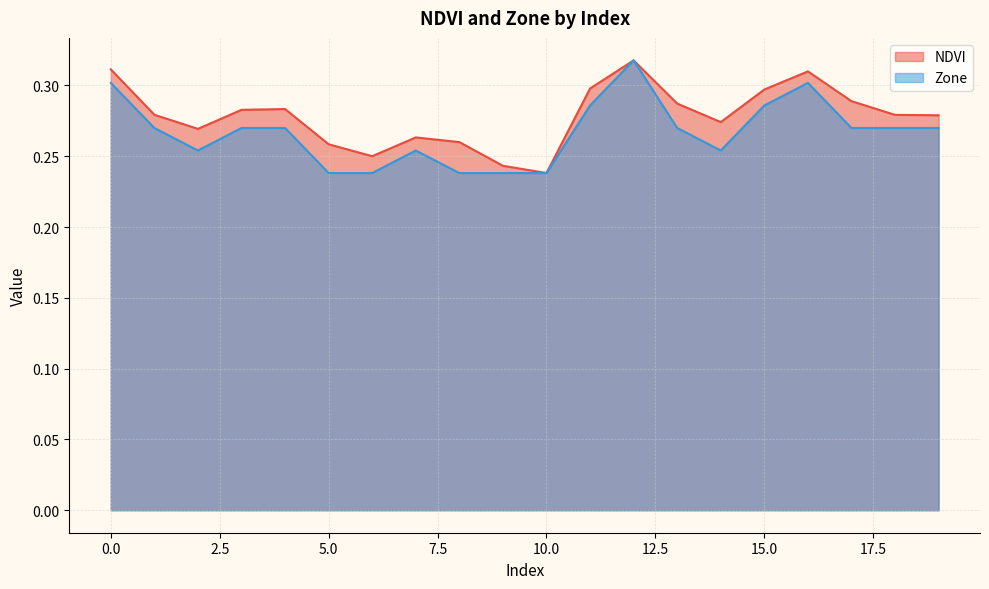

In Zone, how many points are higher than both neighbors (excluding endpoints)?

3